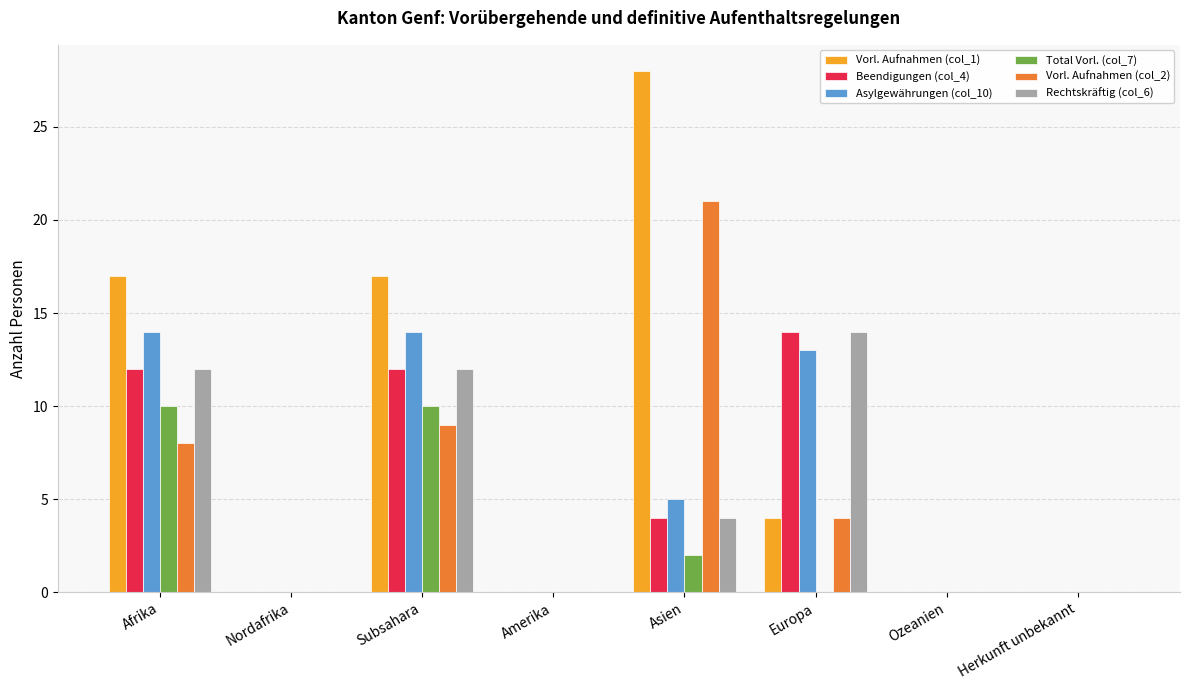

What is the maximum value for Beendigungen (col_4)?

14